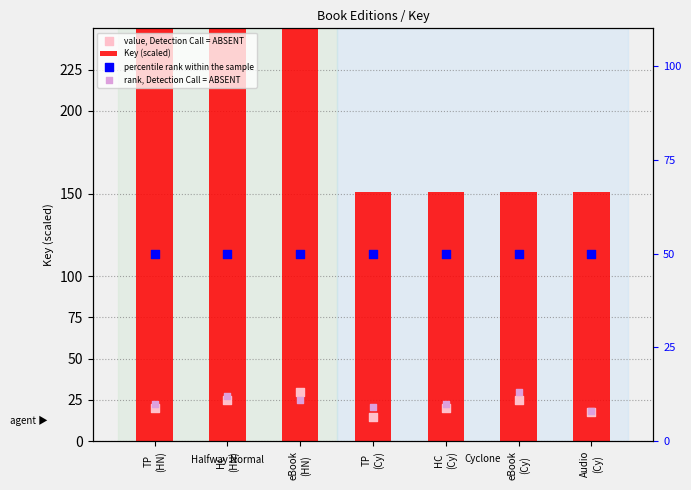

What are all the series names shown in the legend?

Key (scaled), value, Detection Call = ABSENT, percentile rank within the sample, rank, Detection Call = ABSENT